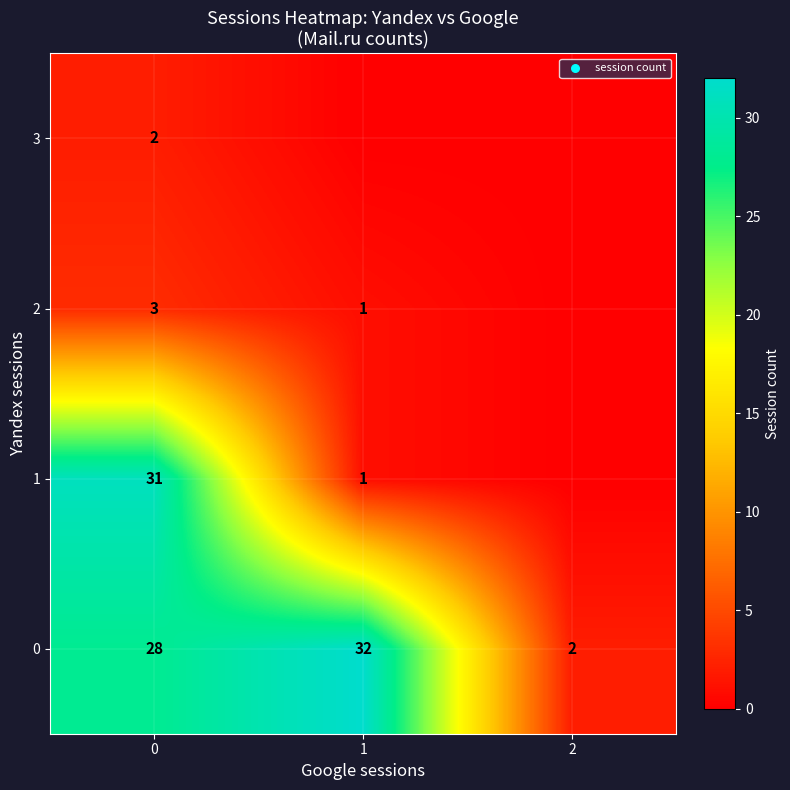

What is the spread (max minus min) of values at 0?

29